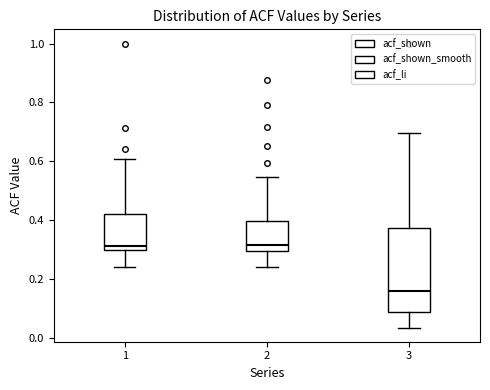

Reading left to right, read every box against the y-axis: the position of its median line, the range the box covers, and the ends of its whiskers. The values are not printed on the chart, so give them approximately, as read against the axis.

1: median 0.32, box 0.30 to 0.42, whiskers 0.24 to 0.60
2: median 0.32, box 0.30 to 0.40, whiskers 0.24 to 0.54
3: median 0.16, box 0.08 to 0.38, whiskers 0.04 to 0.70